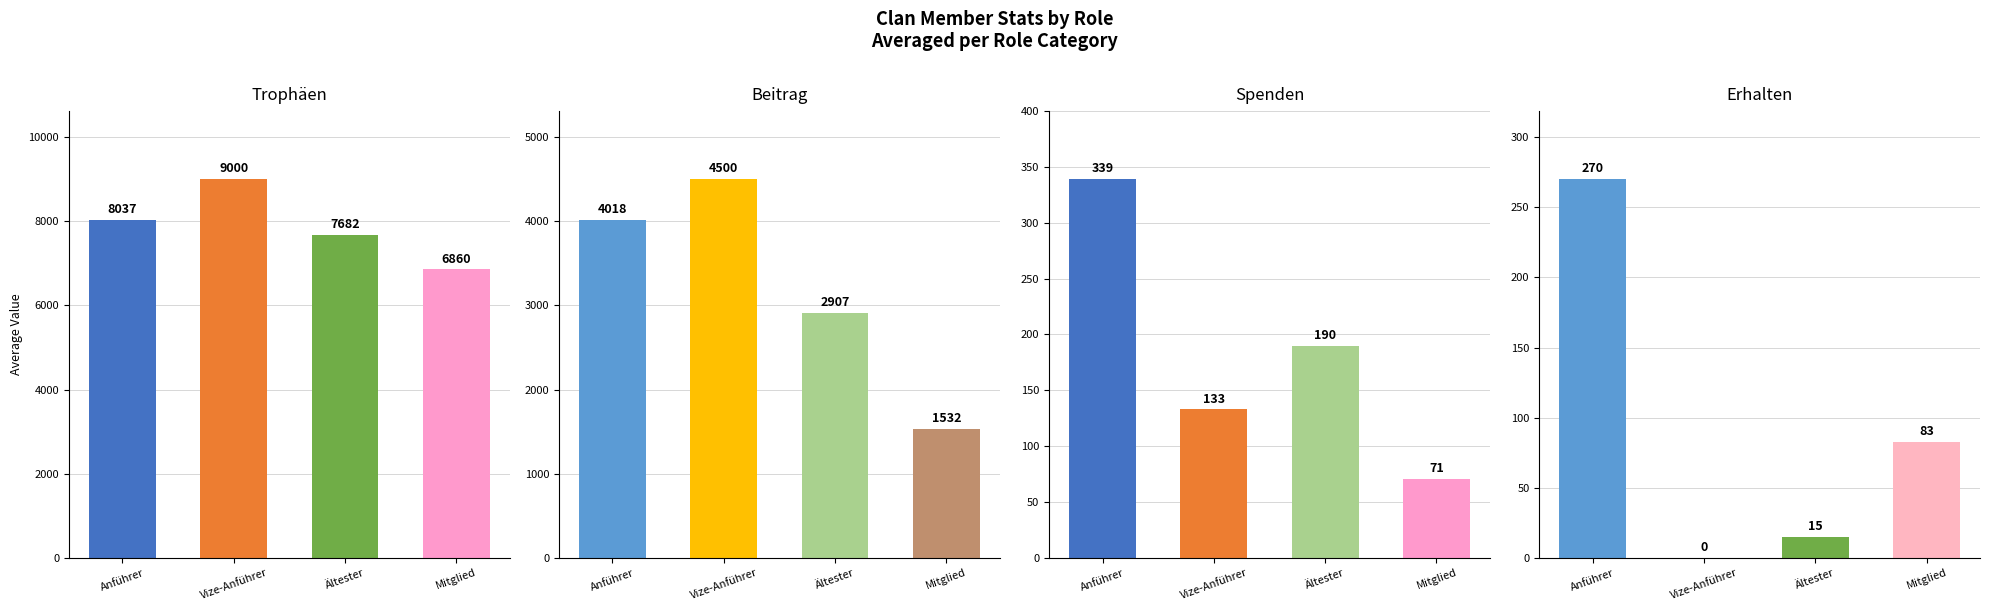

Count the number of categories in the chart.

4